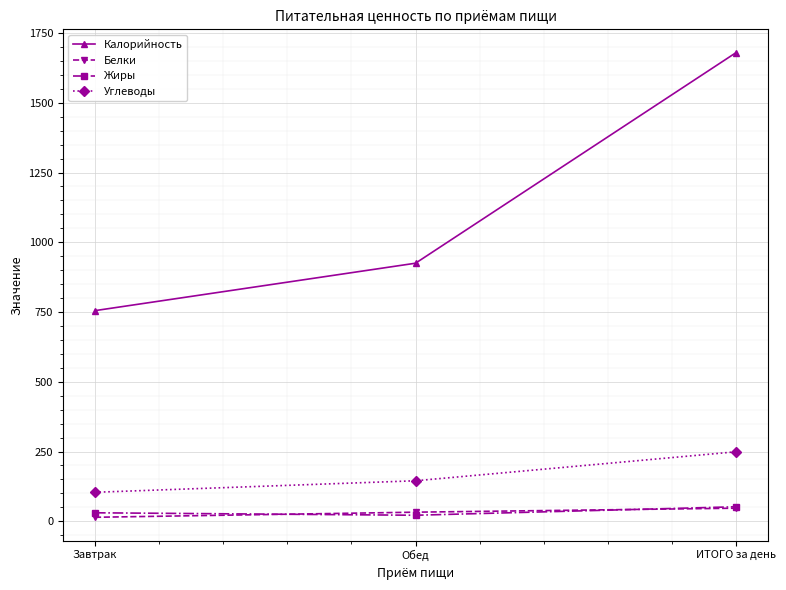

Is the value of Жиры at ИТОГО за день greater than the value of Углеводы at Завтрак?

No